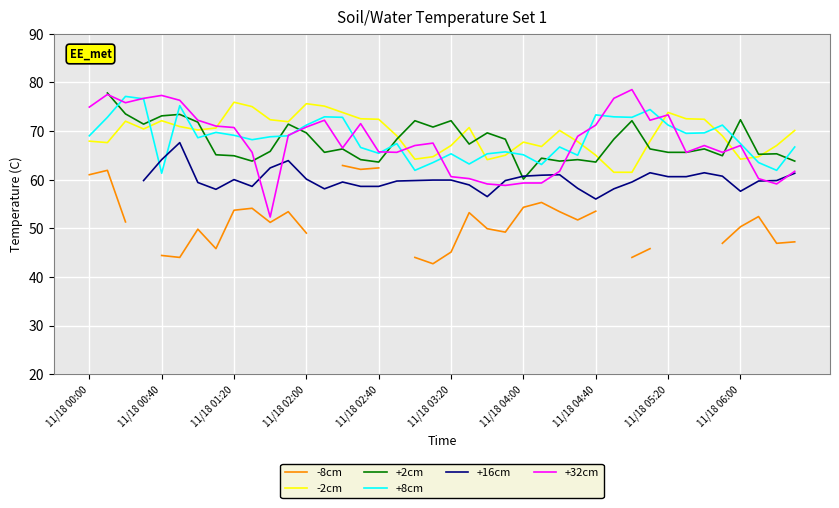

How many times do -2cm and +8cm cross each other?

9